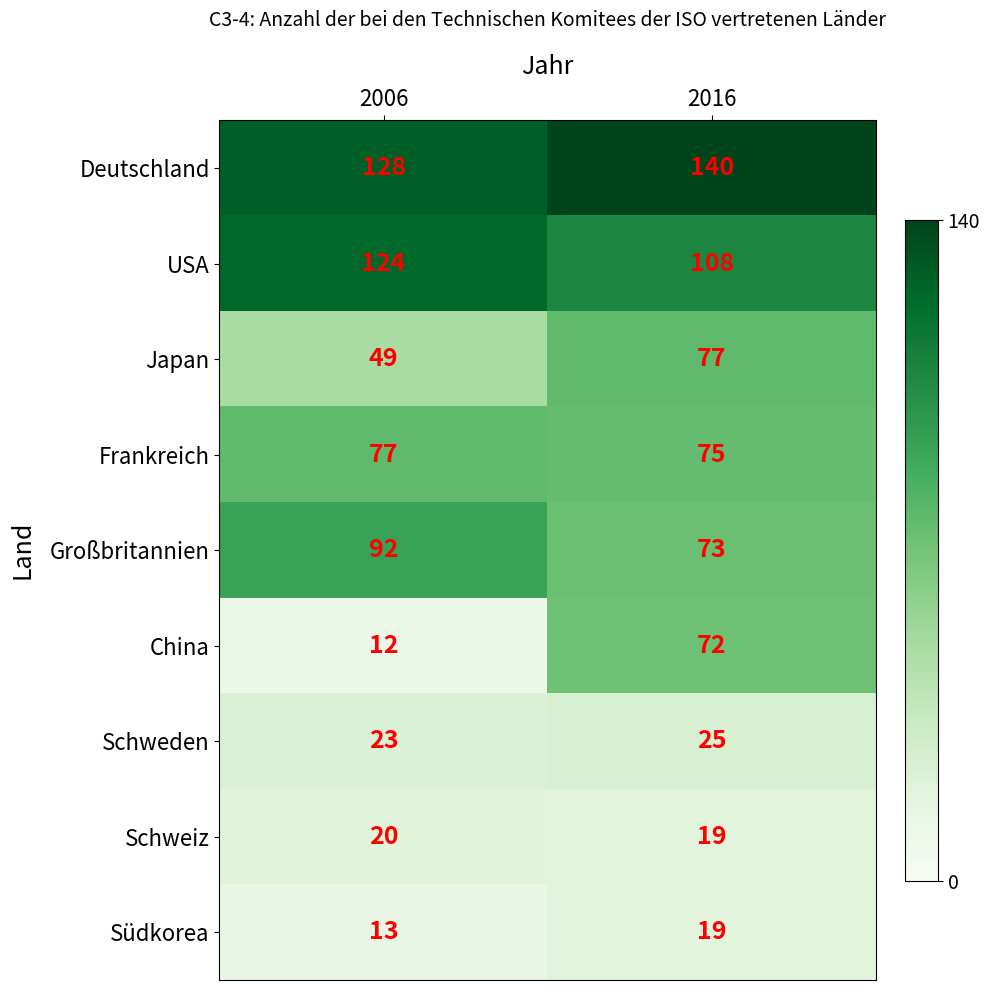

What is the difference between the China values at 2016 and 2006?

60